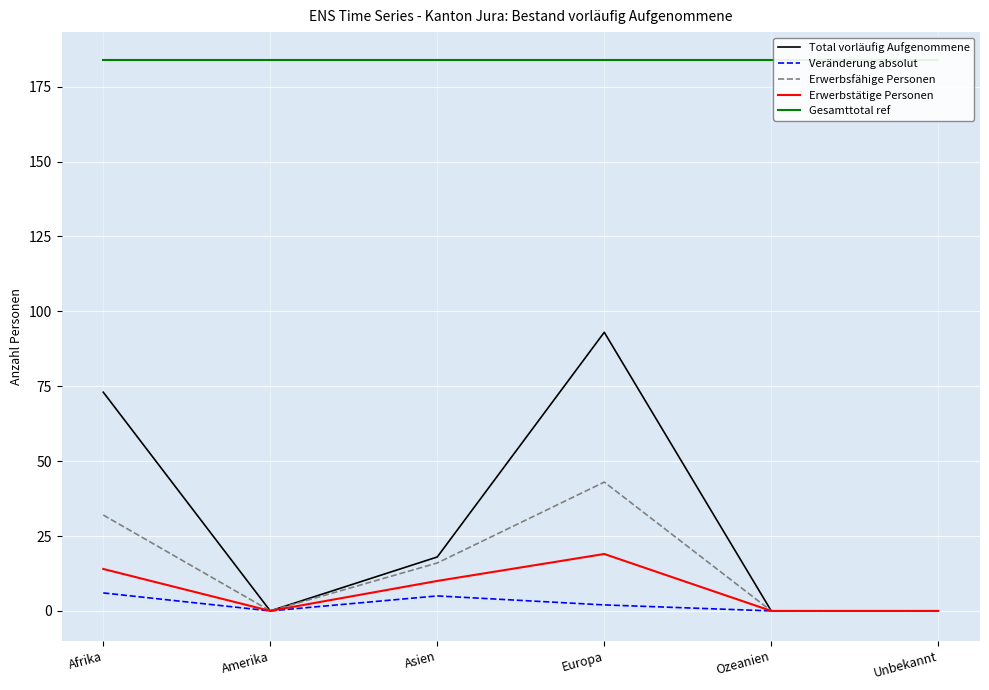

At how many categories does at least one series exceed 108?

6